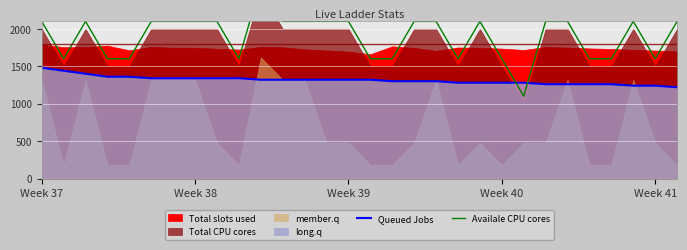

The value of Queued Jobs at Week 39 is 780. True or false?

False